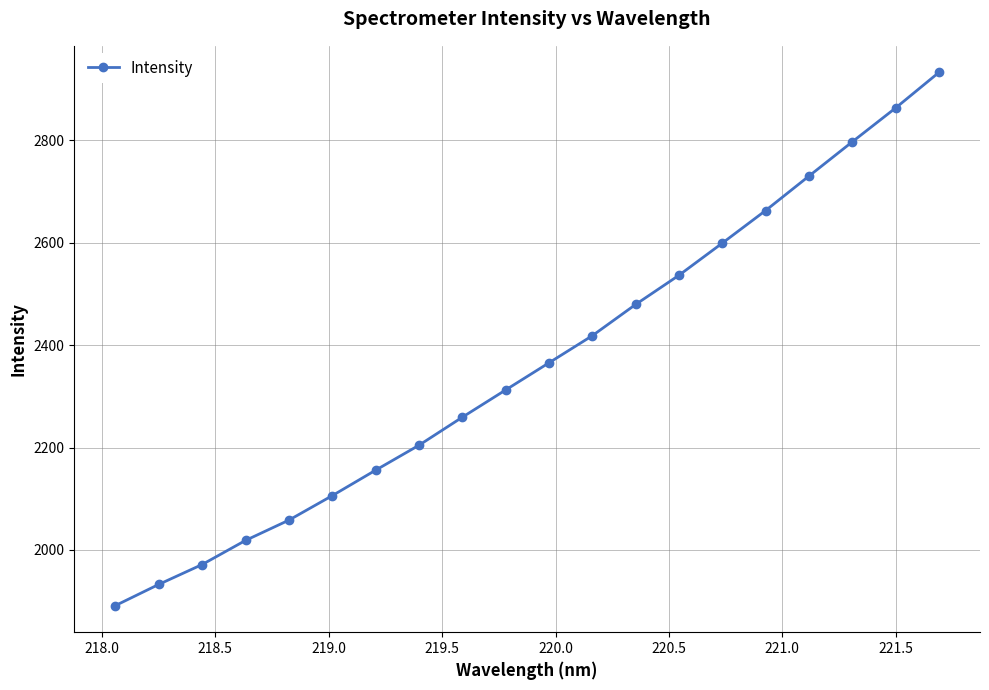

What is the value of the 10th point from the left?

2312.5